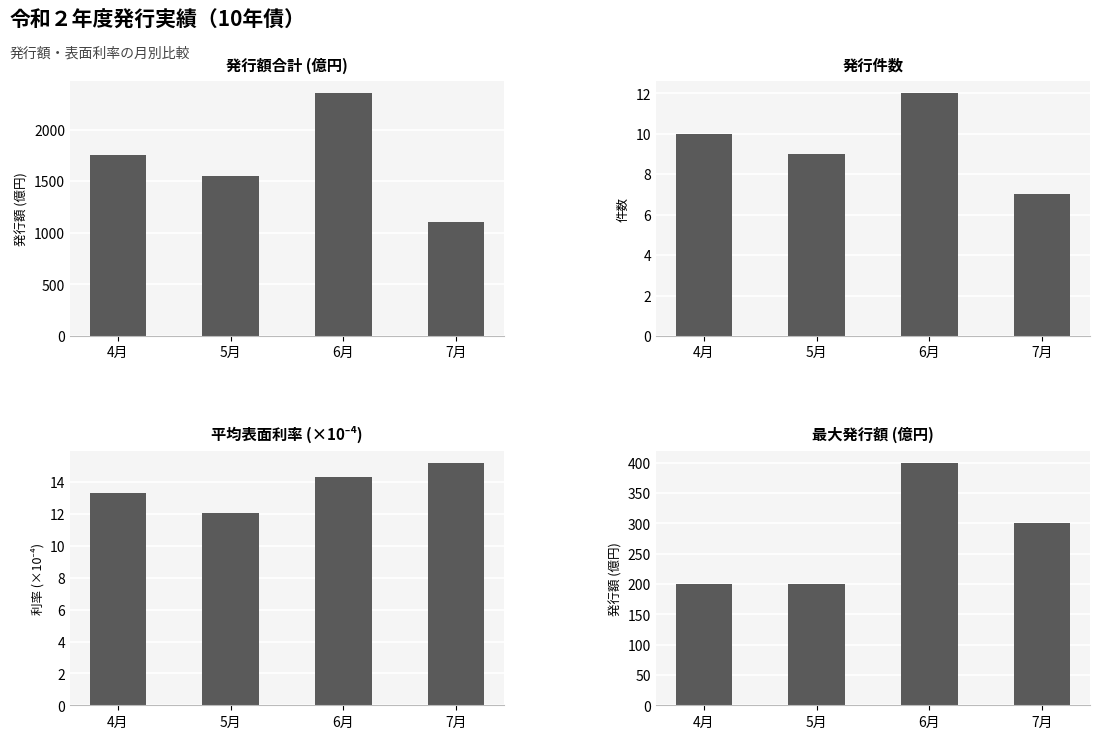

The value of 発行額合計 at 4月 is 2533.8. True or false?

False